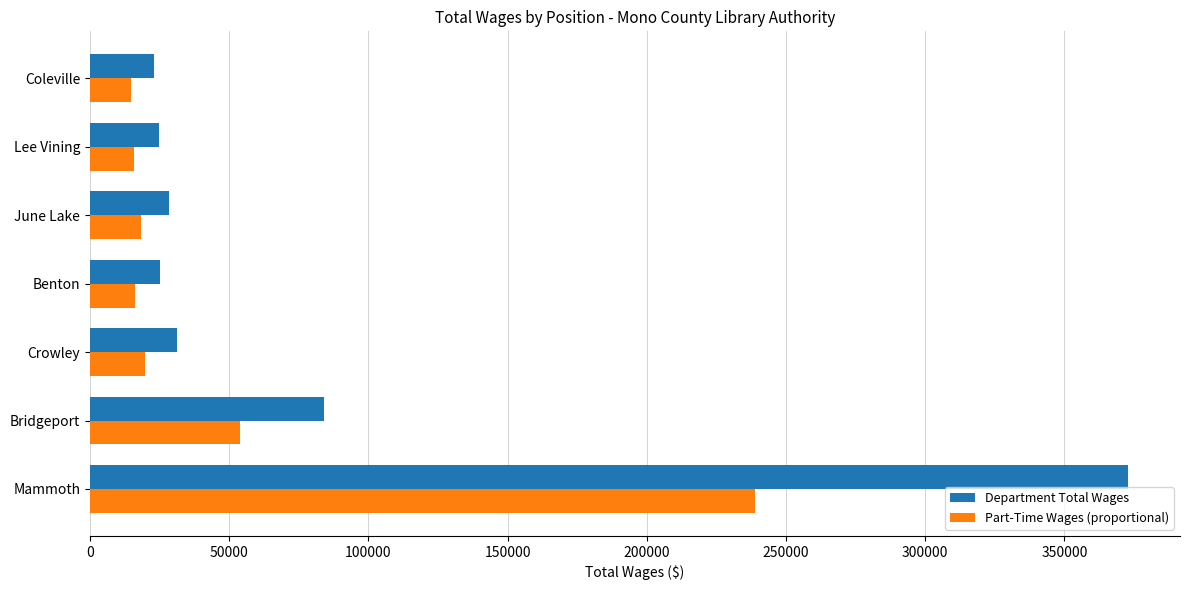

List the series in order of their peak value, lowest first.

Part-Time Wages (proportional), Department Total Wages